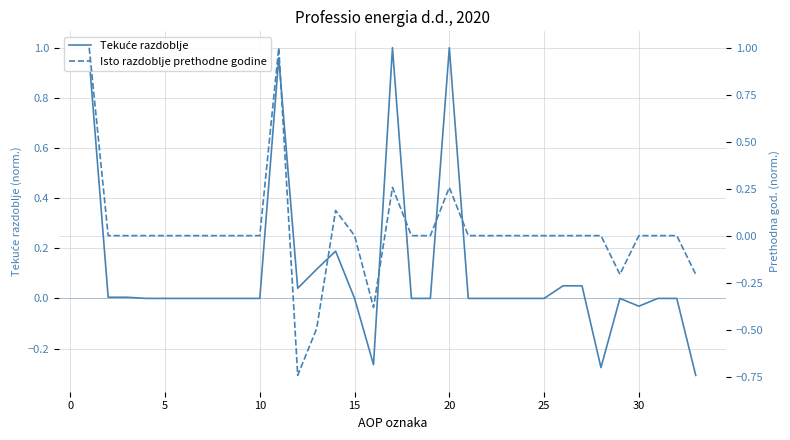

Rank the series by their average value, from highest to lowest.

Tekuće razdoblje, Isto razdoblje prethodne godine